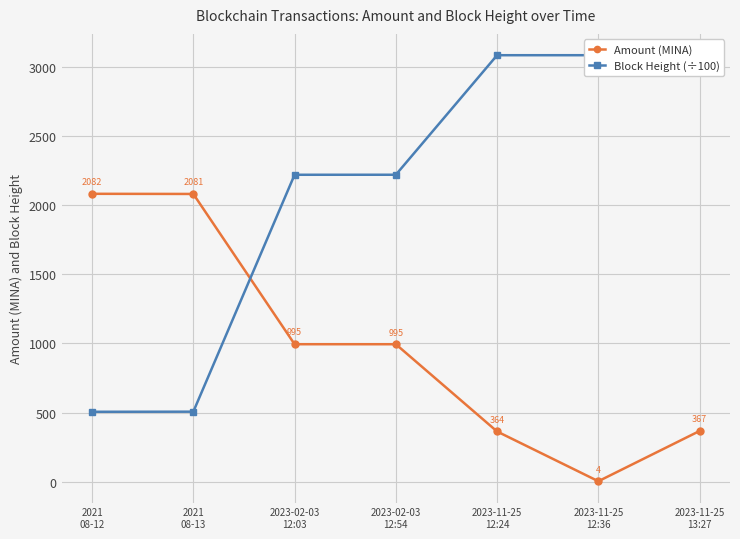

What is the difference between the second highest and second lowest values in the Amount (MINA) series?

1717.5